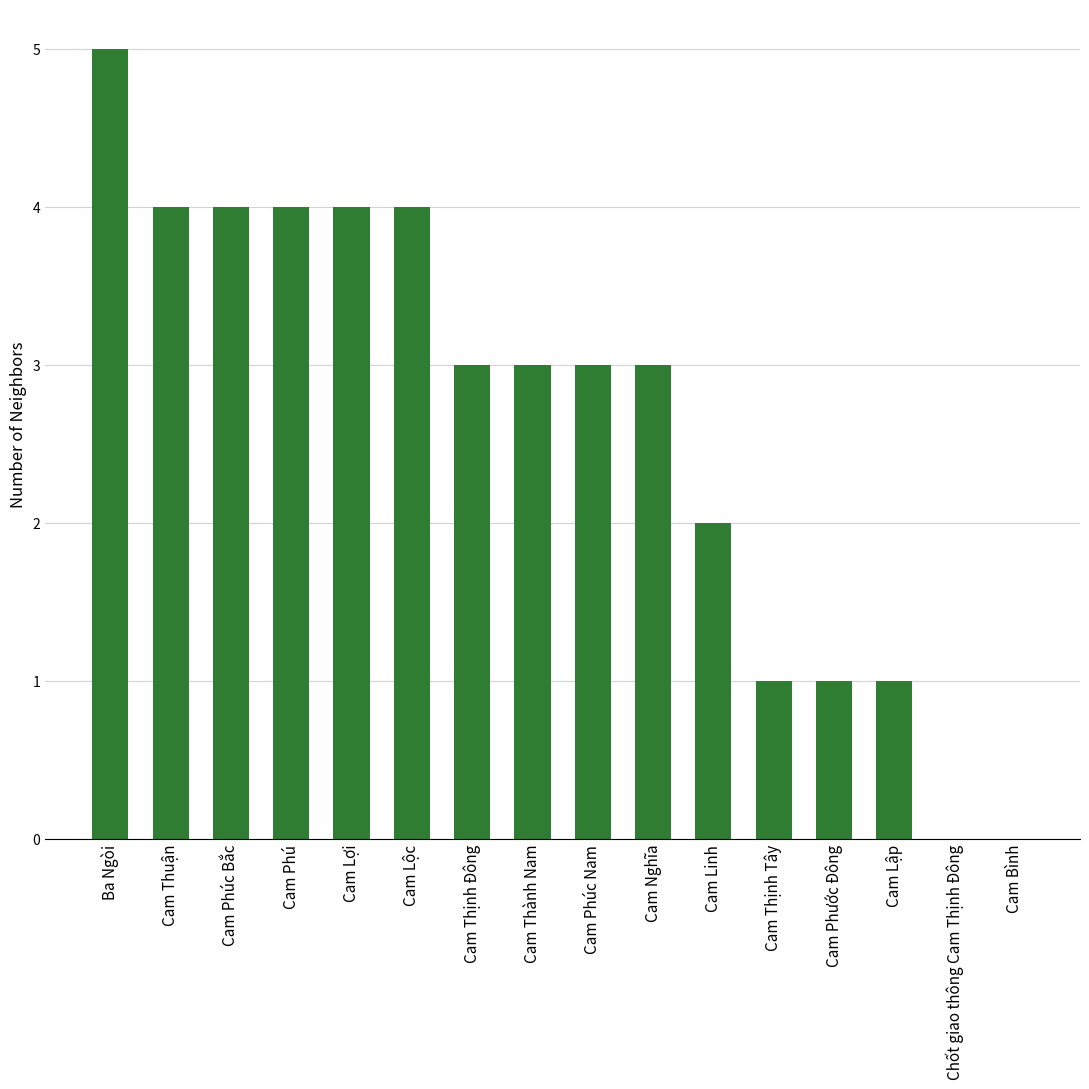

How many distinct data groups are displayed?

1